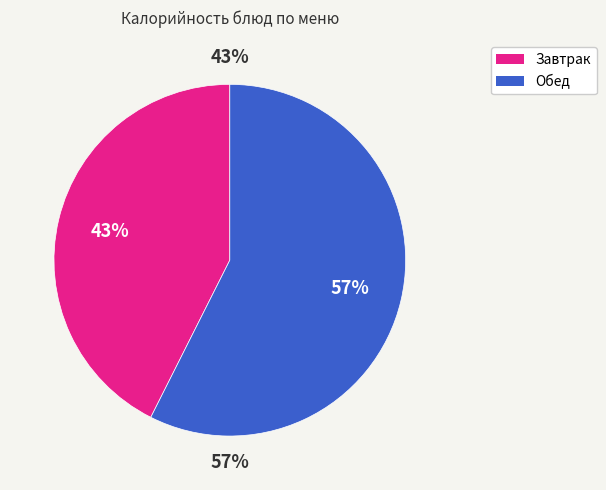

The Рассольник ленинградский slice represents 17% of the pie. True or false?

False